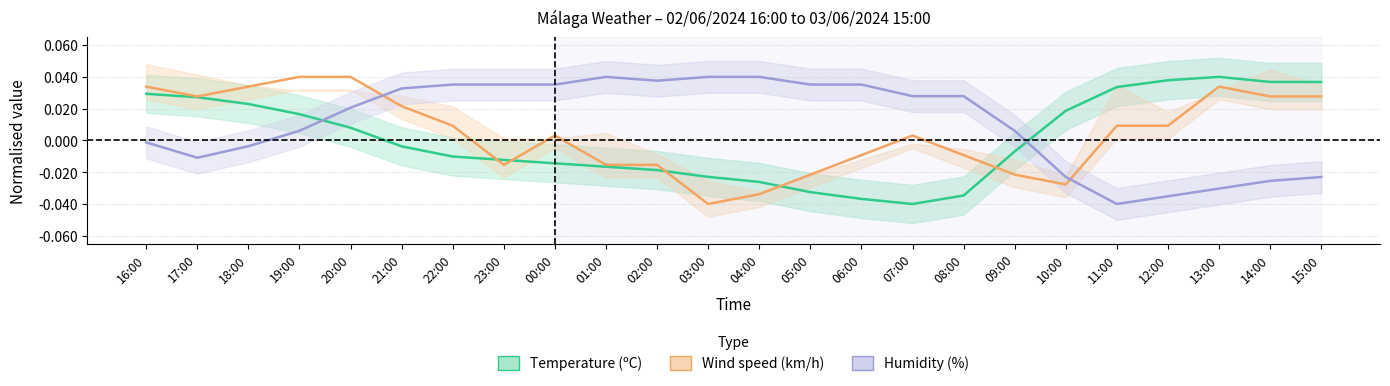

What is the difference between the highest and lowest values at 07:00?

0.1